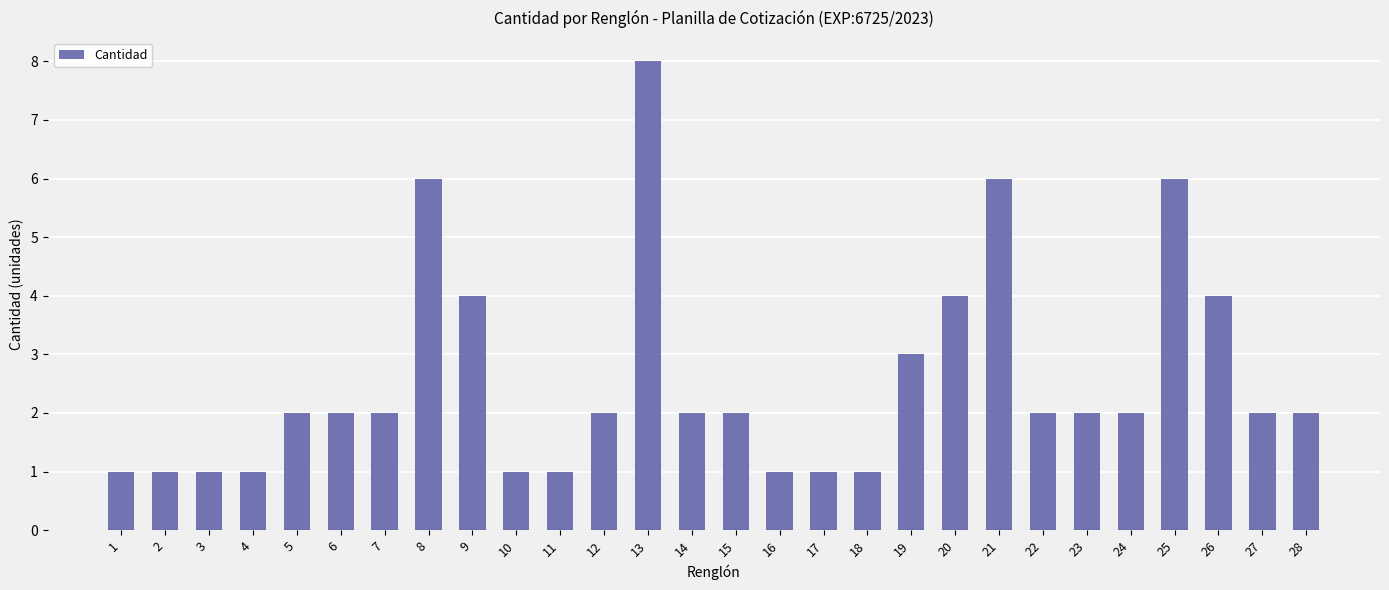

Does the chart contain any negative values?

No